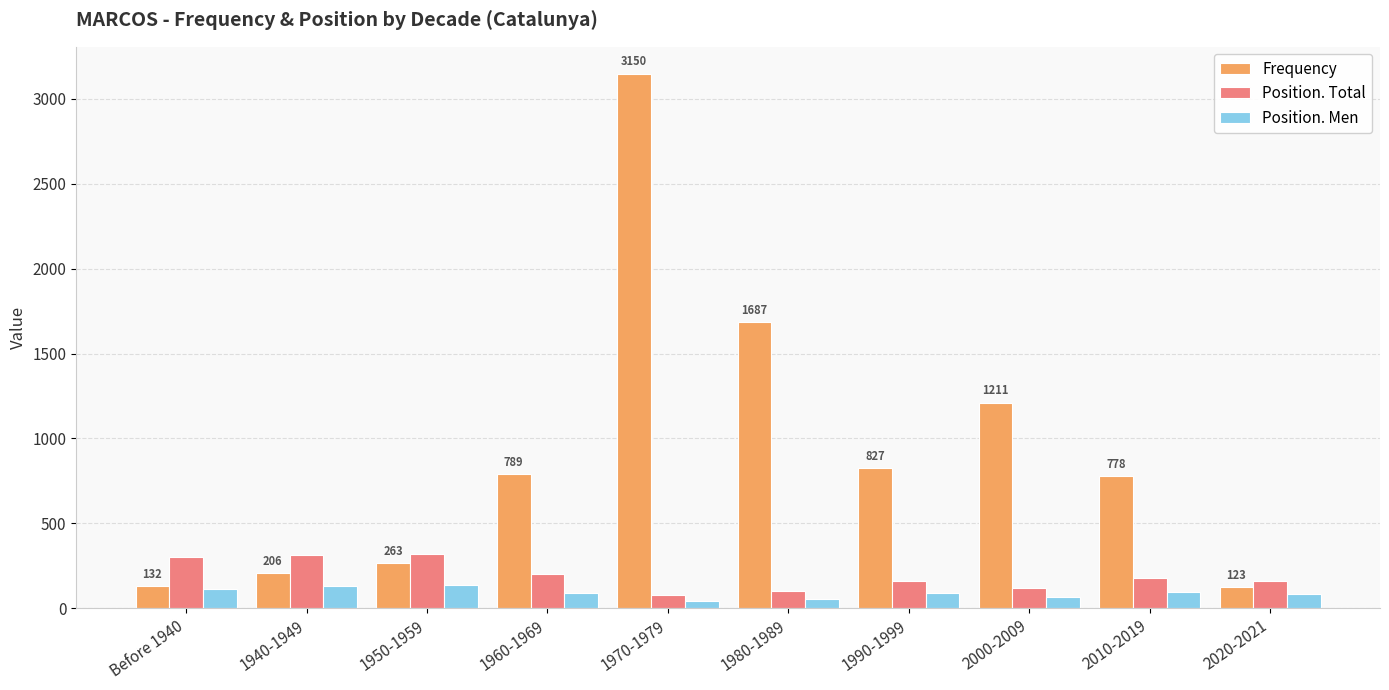

How many data points in Position. Total are less than 177?

5